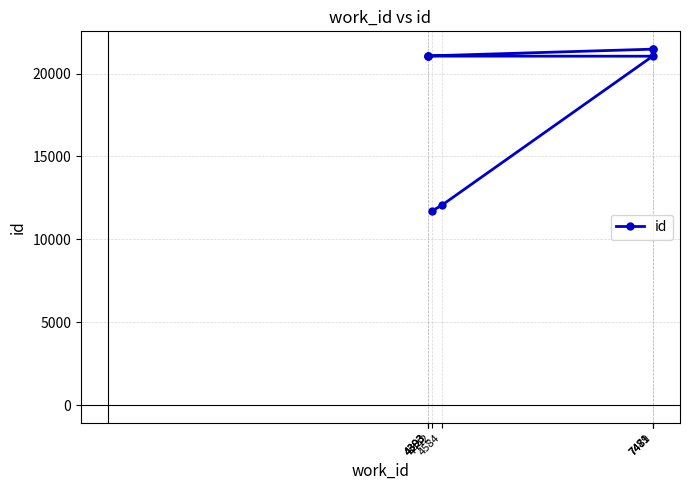

Rank the categories by value from highest to lowest.

7481, 7481, 4393, 4393, 4393, 7479, 4584, 4442